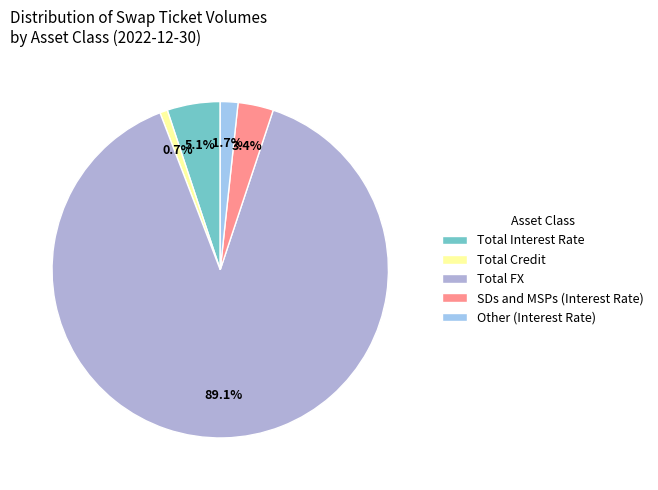

Is there any slice that represents more than half of the pie?

Yes